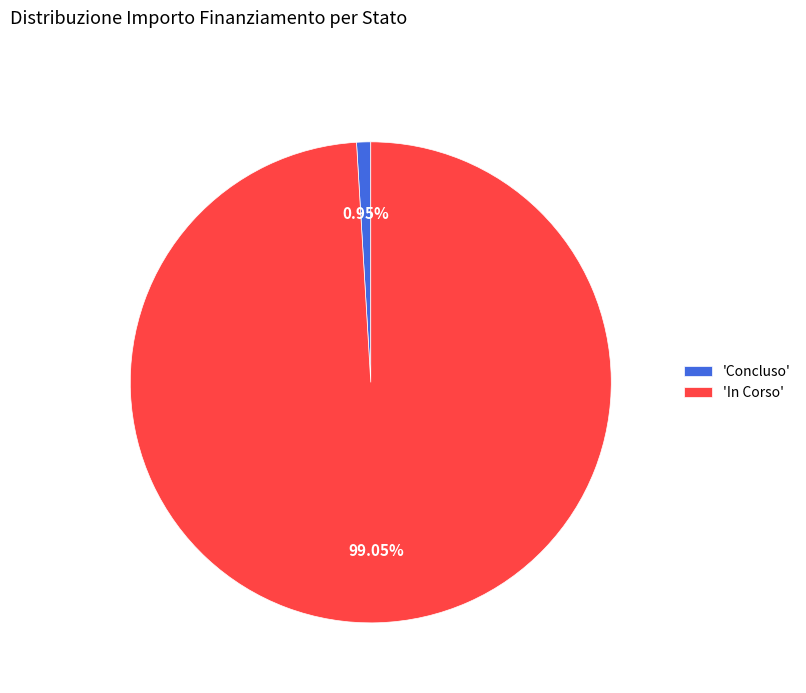

Count the number of slices in the pie.

2